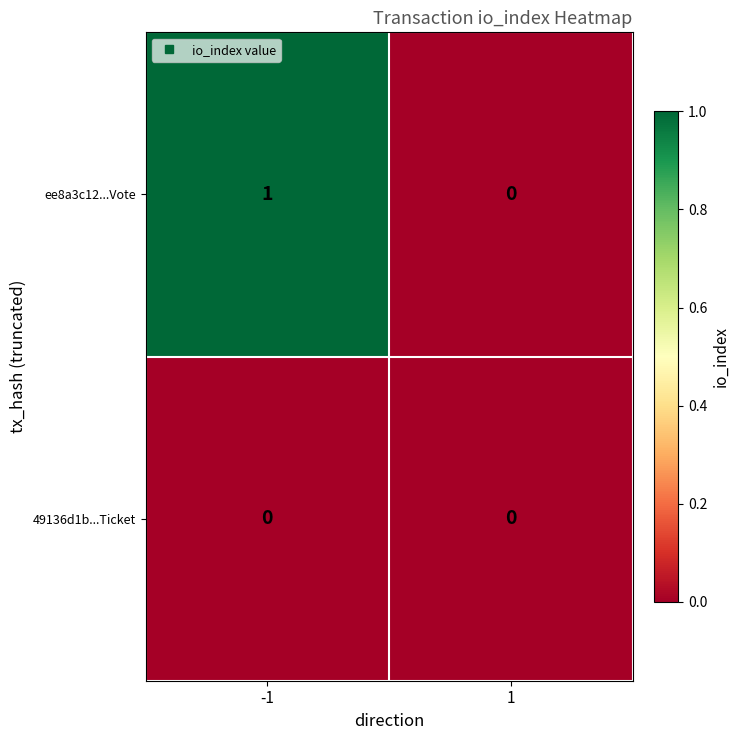

Rank the series at -1 from lowest to highest value.

49136d1b...Ticket, ee8a3c12...Vote